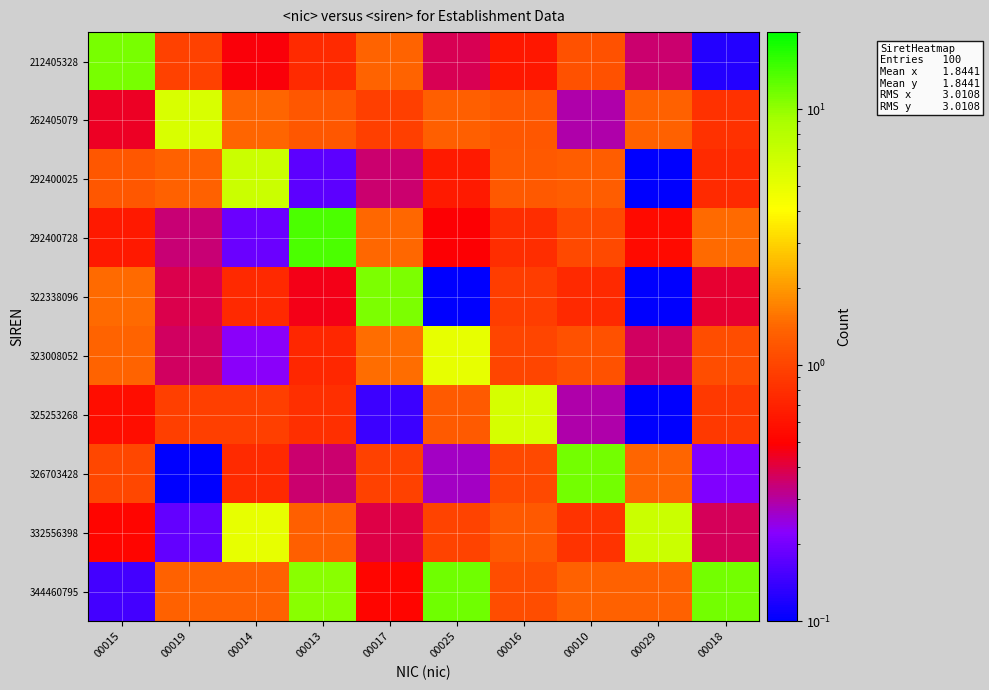

Which series has the largest total across all categories?

344460795